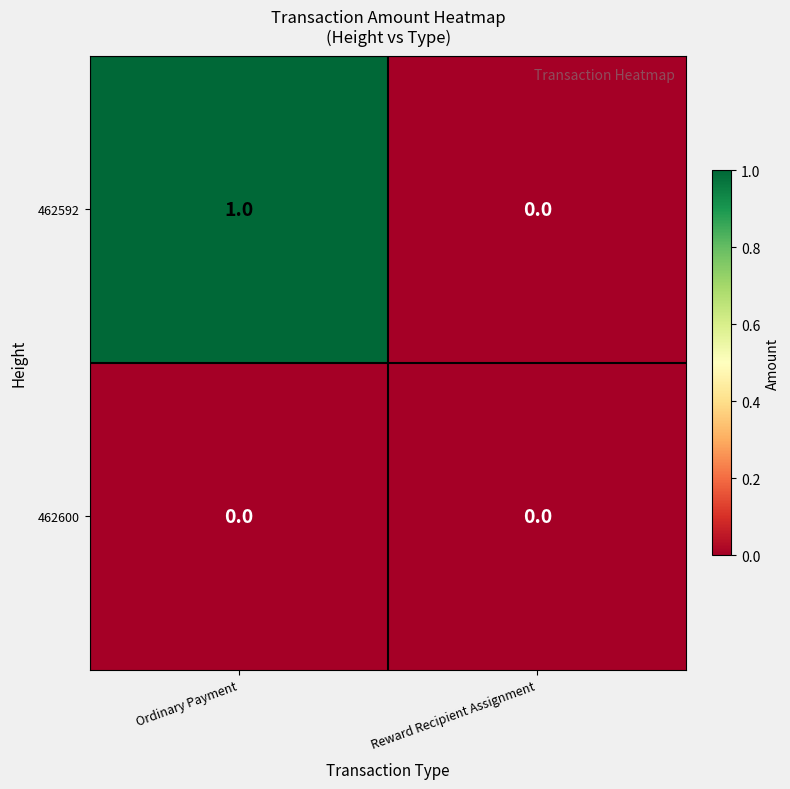

Rank the series by their maximum value, from highest to lowest.

462592, 462600